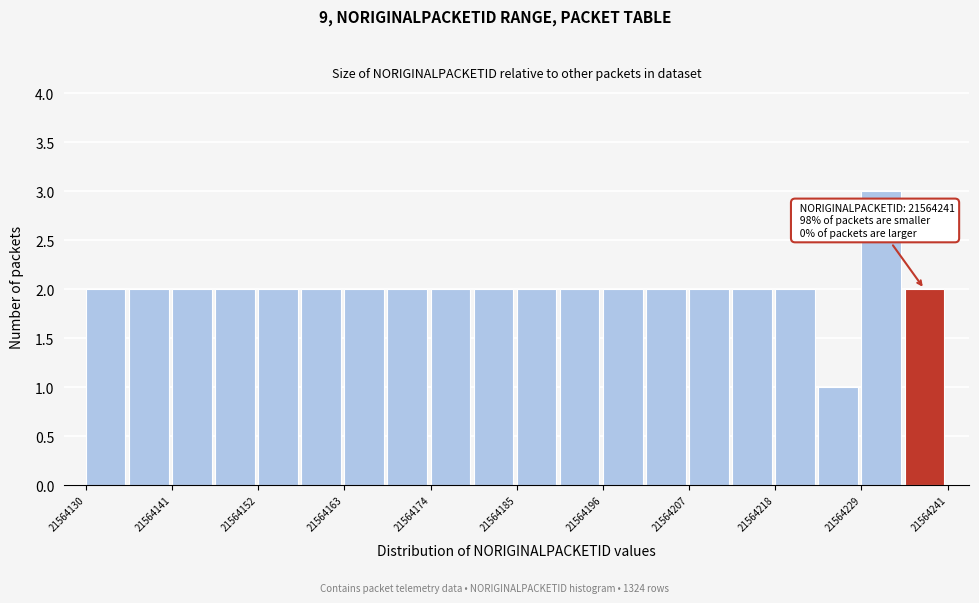

Read against the x-axis, roughly where is the centre of the tallest bar?

21564232